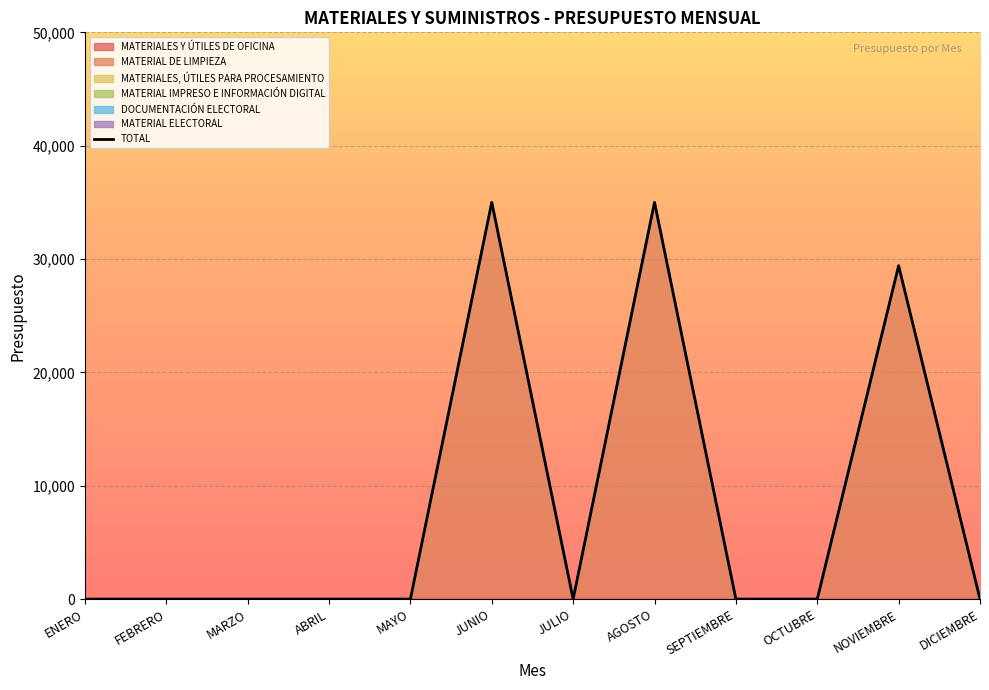

What is the label of the 7th point from the left?

JULIO